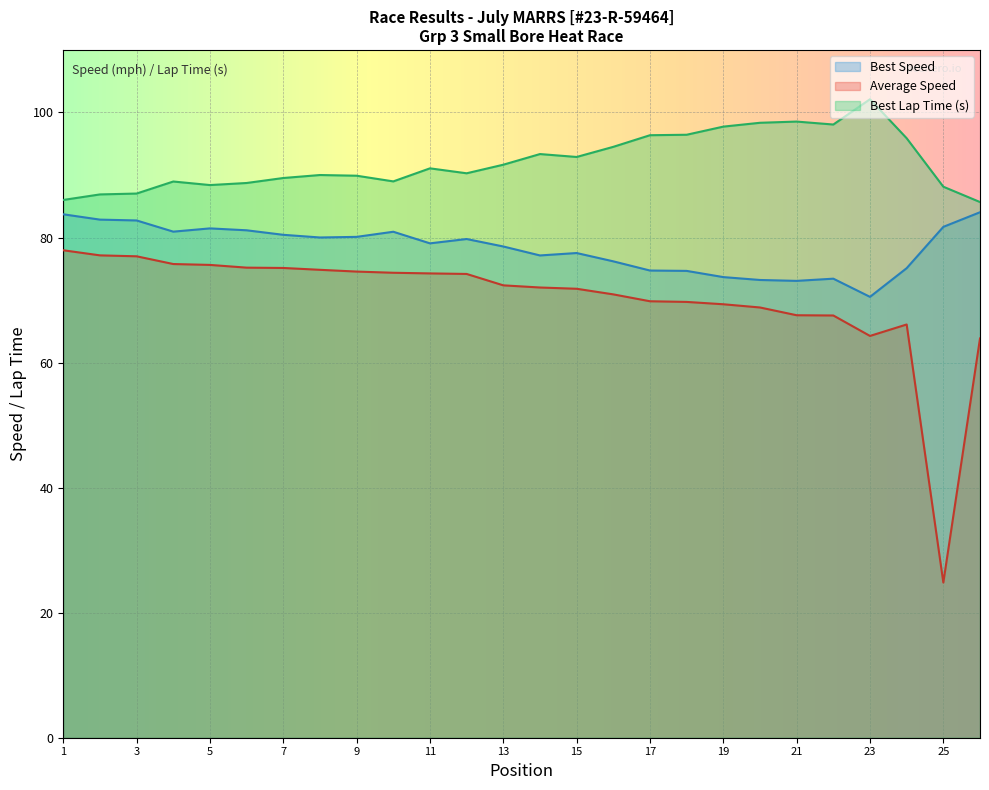

What is the total value across all series at 23?

236.9